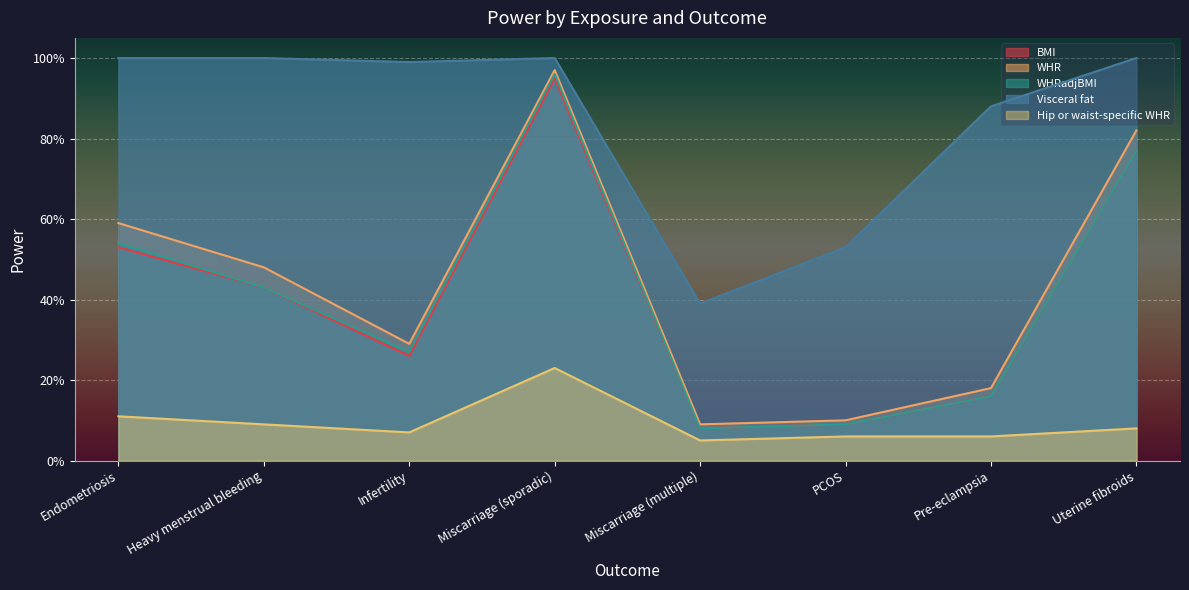

Which series has the largest range (max minus min)?

WHR